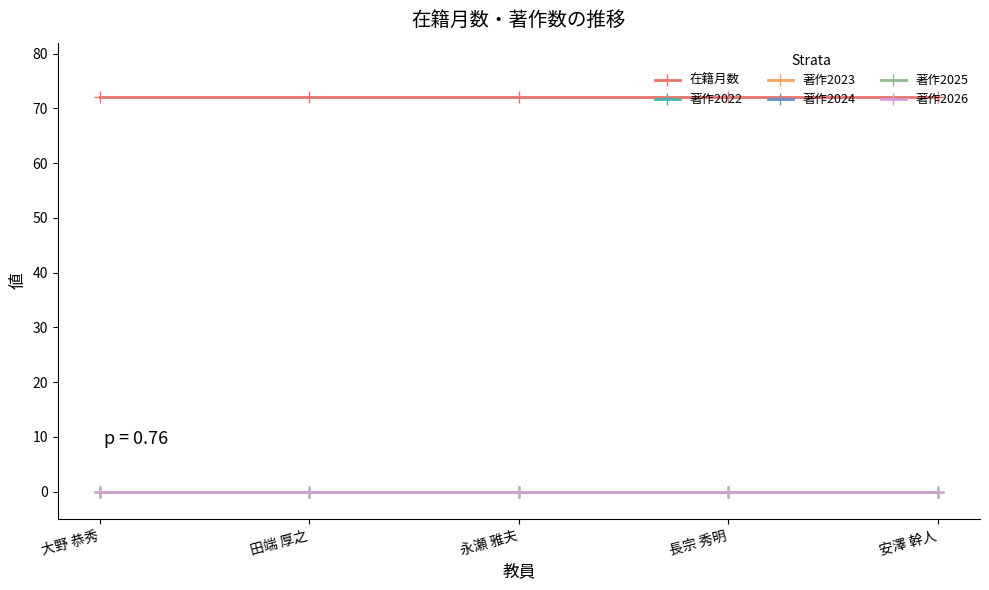

At which category is the sum across all series the highest?

大野 恭秀